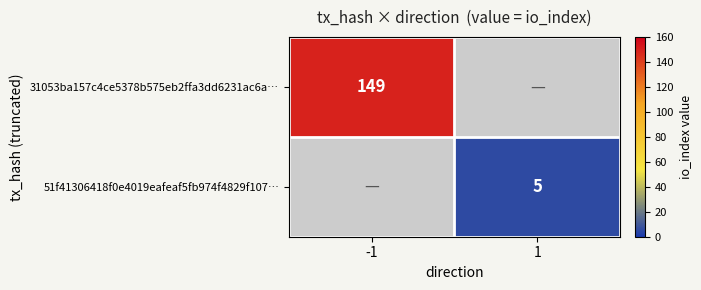

The 51f41306418f0e4019eafeaf5fb974f4829f107… series shows 5 at 1. True or false?

True